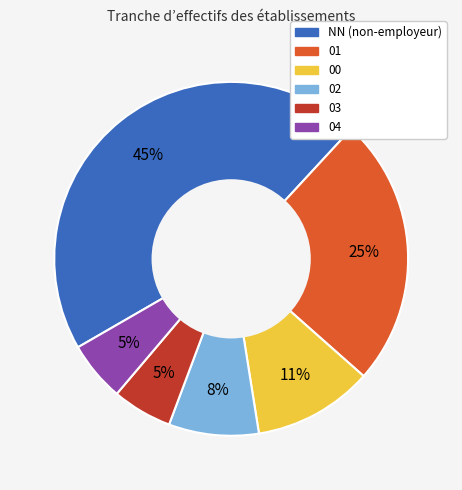

Which has a higher value, NN or 02?

NN